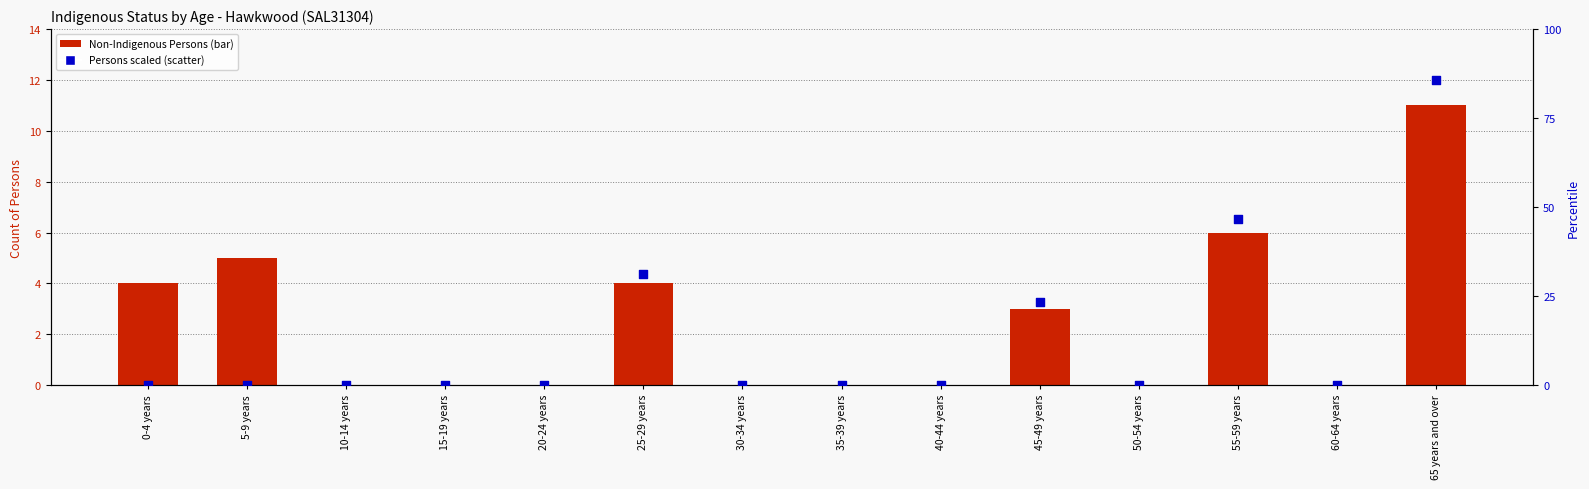

Which series has the widest spread of Y values?

Persons (scaled)